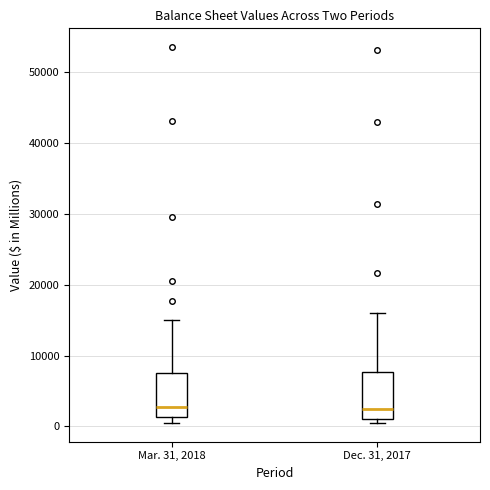

Reading left to right, read every box against the y-axis: the position of its median line, the range the box covers, and the ends of its whiskers. The values are not printed on the chart, so give them approximately, as read against the axis.

Mar. 31, 2018: median 3000, box 1000 to 8000, whiskers 1000 (just below the box's lower edge) to 15000
Dec. 31, 2017: median 3000, box 1000 to 8000, whiskers 0 to 16000